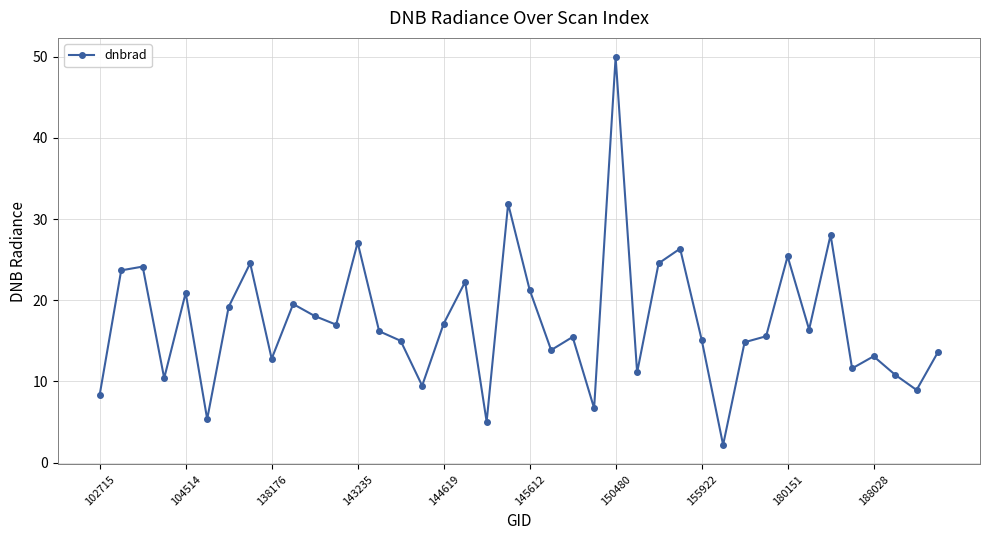

What is the greatest value displayed?

49.9